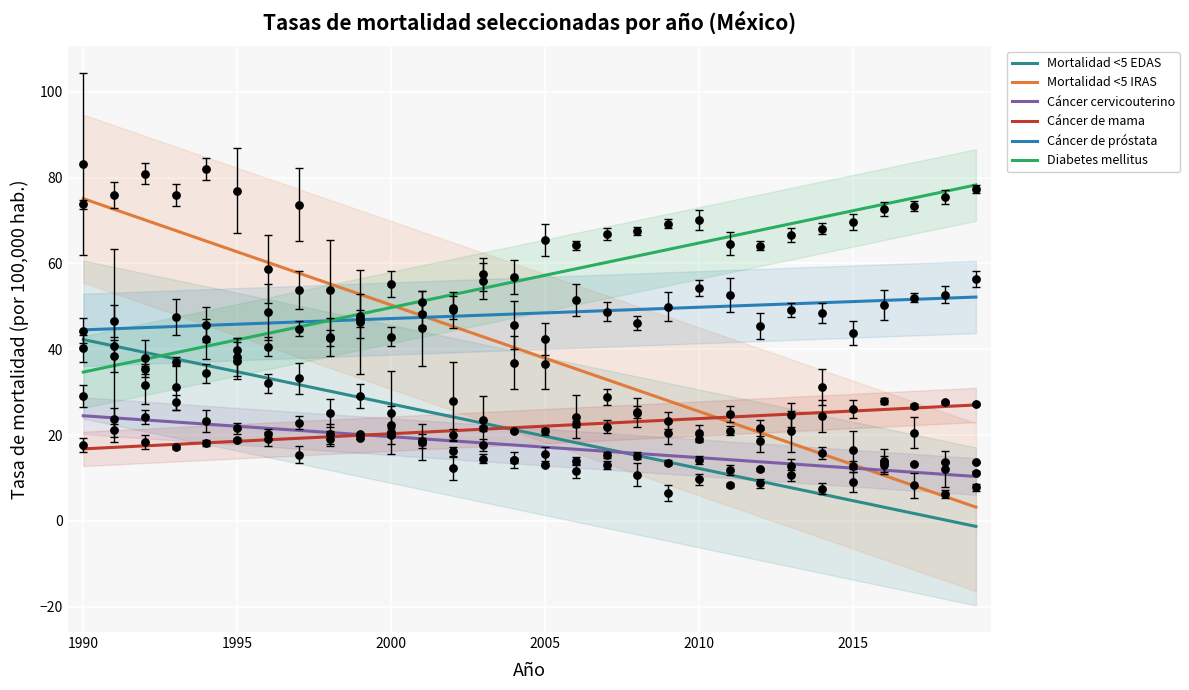

True or false: Diabetes mellitus and Cáncer cervicouterino intersect in this chart.

False